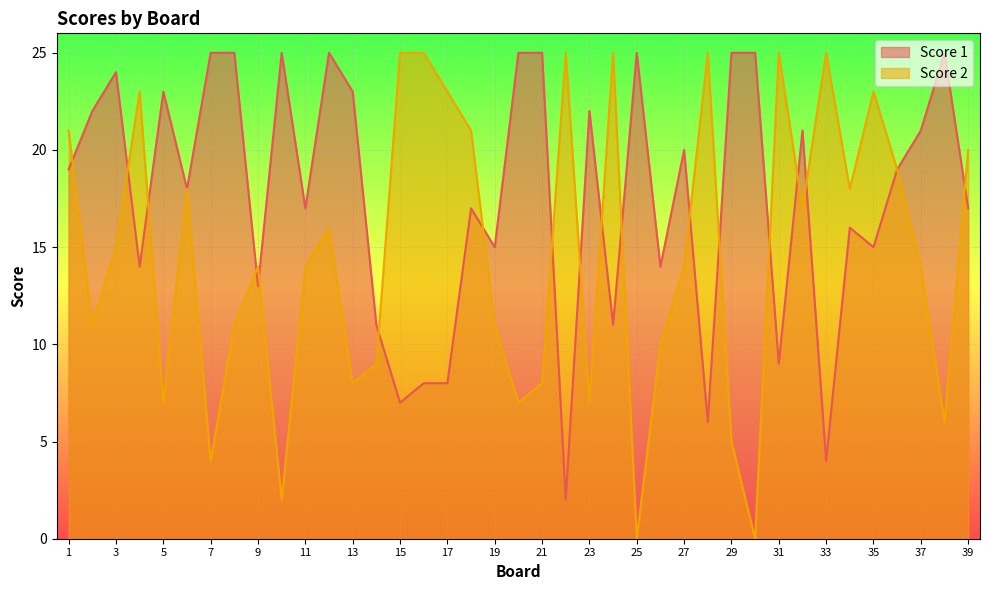

What is the difference between the maximum and minimum values in the Score 1 series?

23